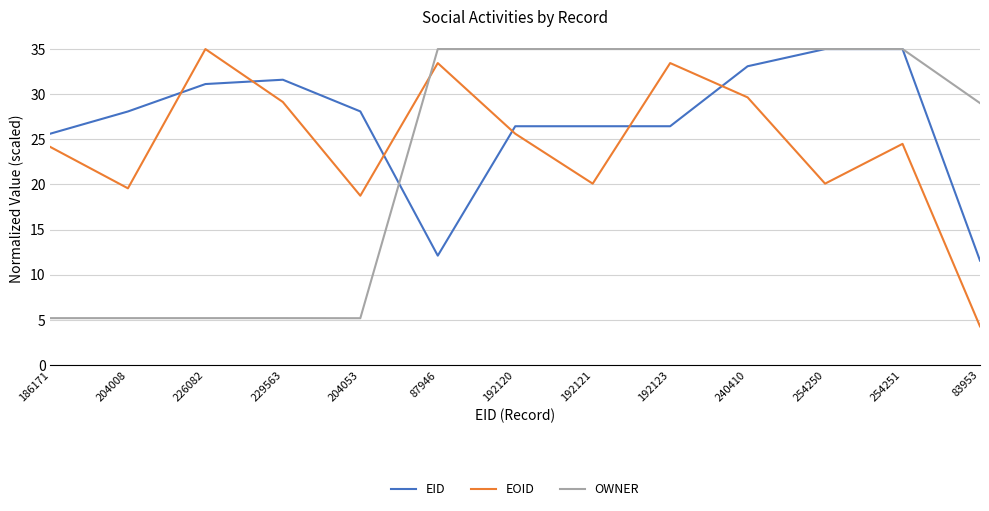

Rank the series by their average value, from highest to lowest.

EID, EOID, OWNER